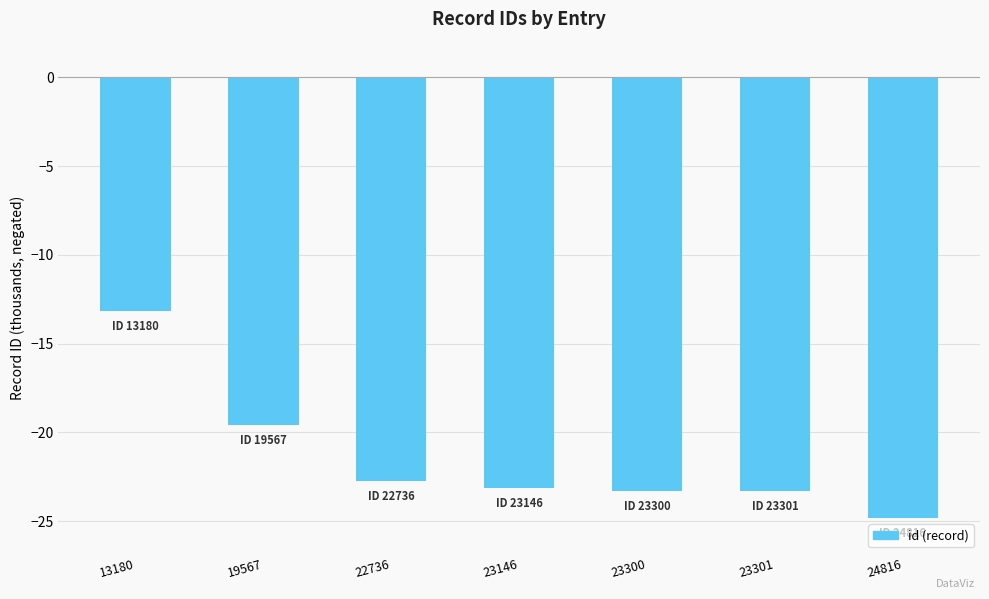

What is the value of the 5th bar from the left?

-23.3